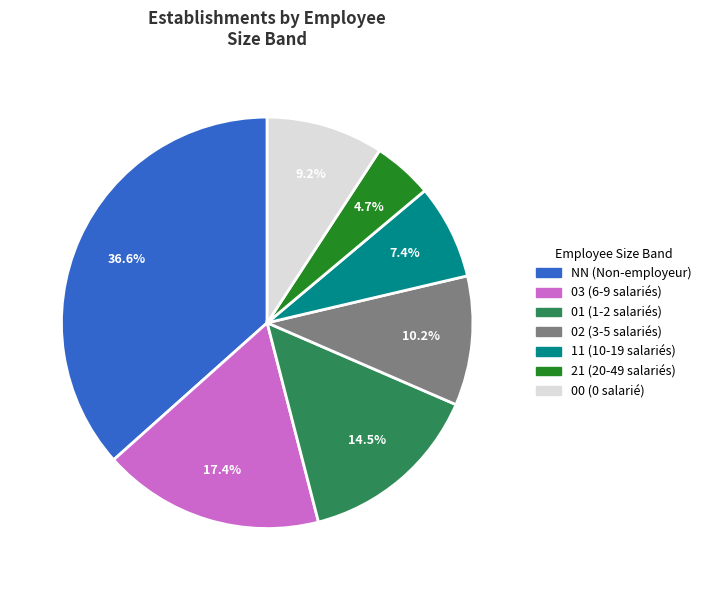

Count the number of slices in the pie.

7